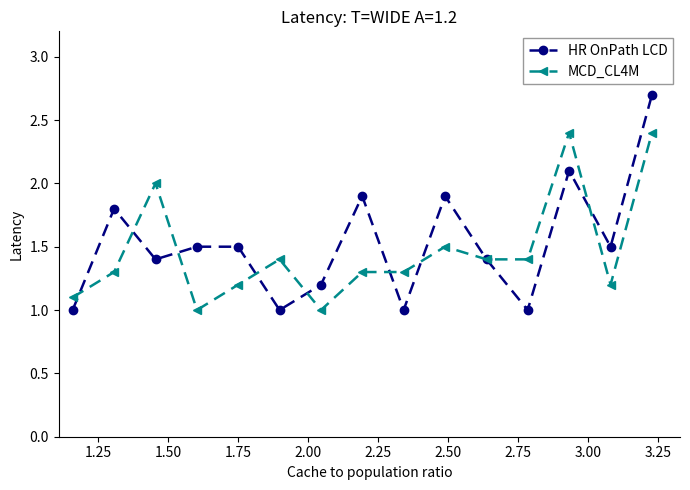

What is the value of the MCD_CL4M point at the 3rd from the left?

2.0